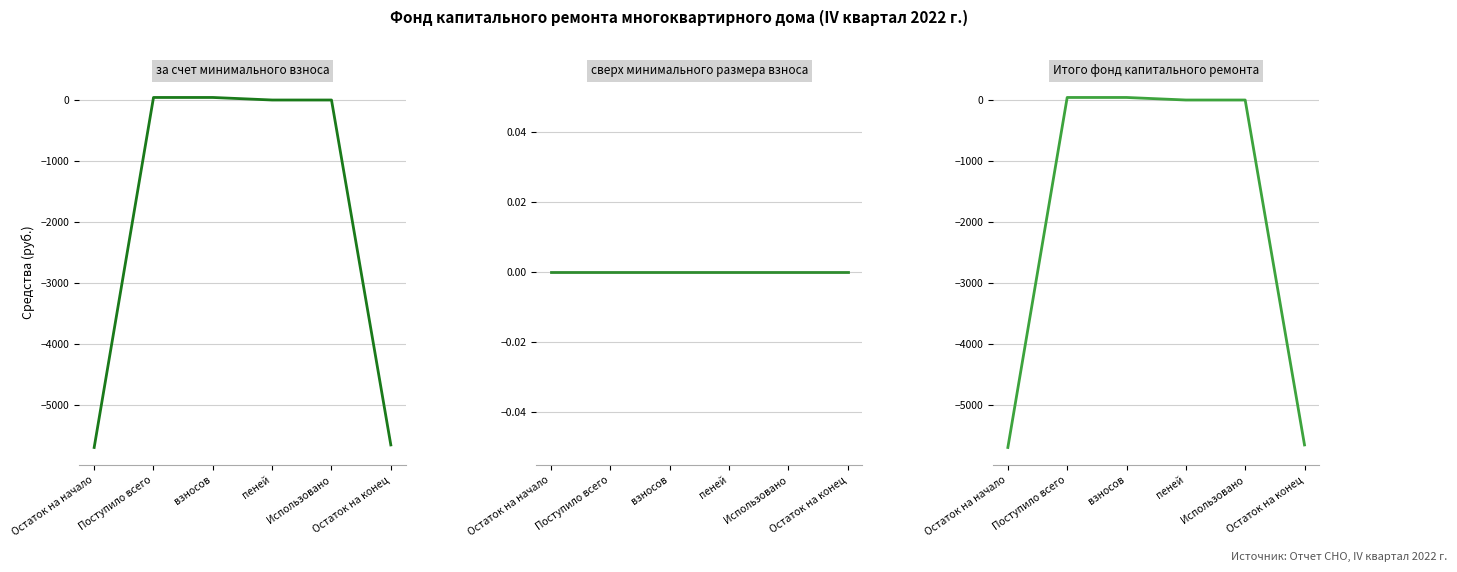

The value of Итого фонд капитального ремонта at Поступило всего is 54.6. True or false?

False